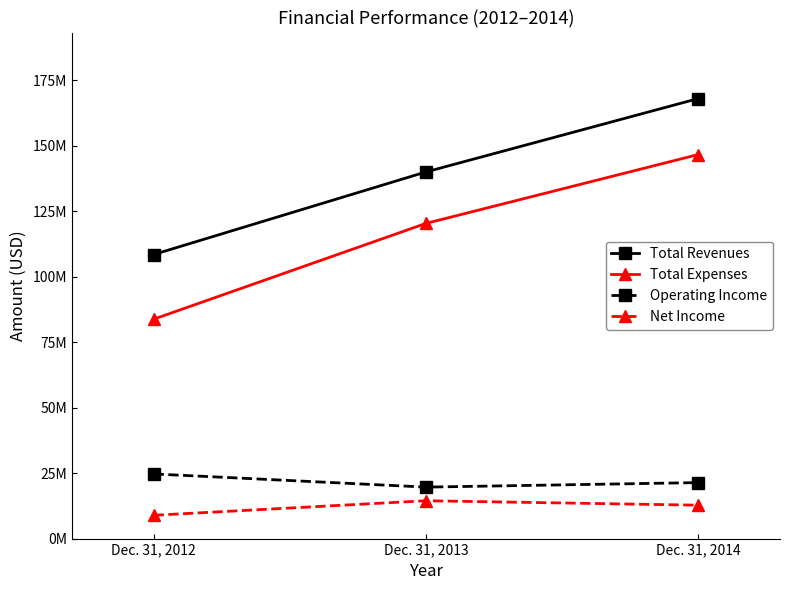

Is it true that Total Revenues equals 108482000 at Dec. 31, 2012?

True